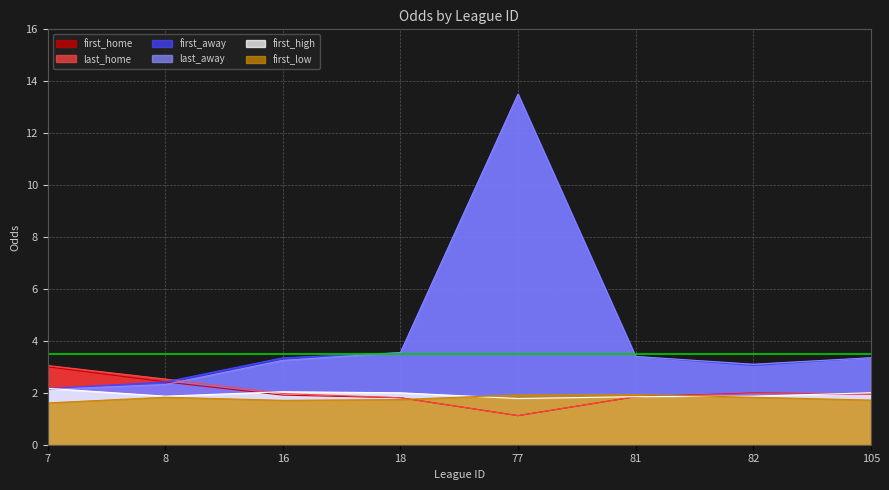

How many data points in first_away are less than 3?

2